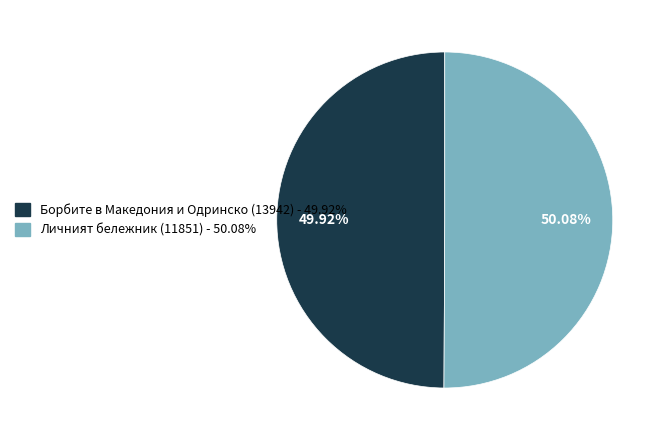

Is the sum of Борбите в Македония и Одринско (13942) and Личният бележник (11851) greater than half?

Yes